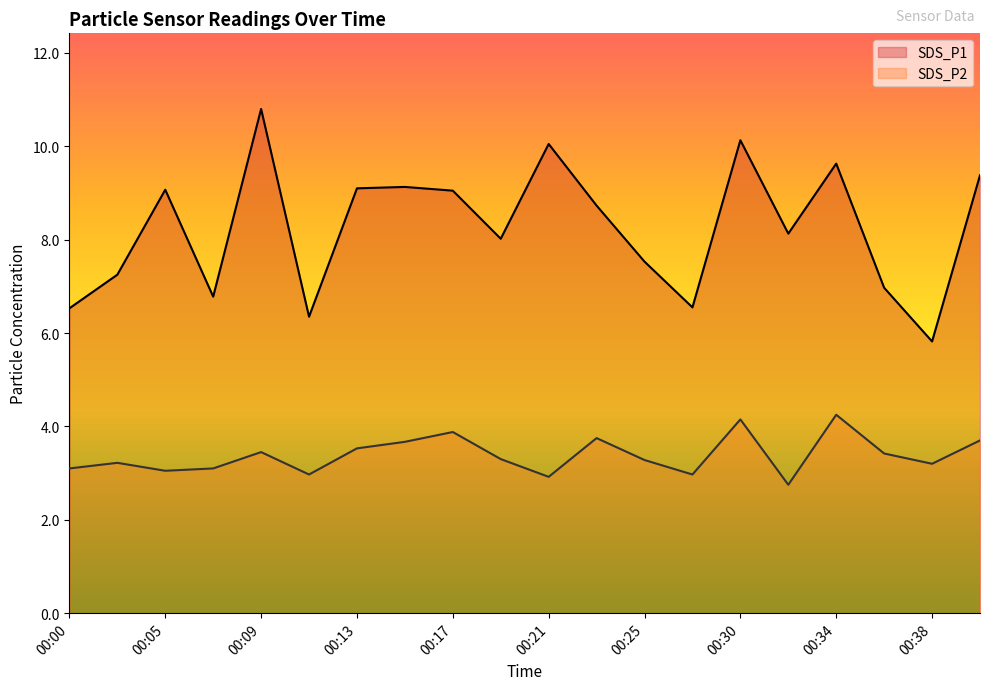

True or false: SDS_P2 and SDS_P1 cross at least once.

False